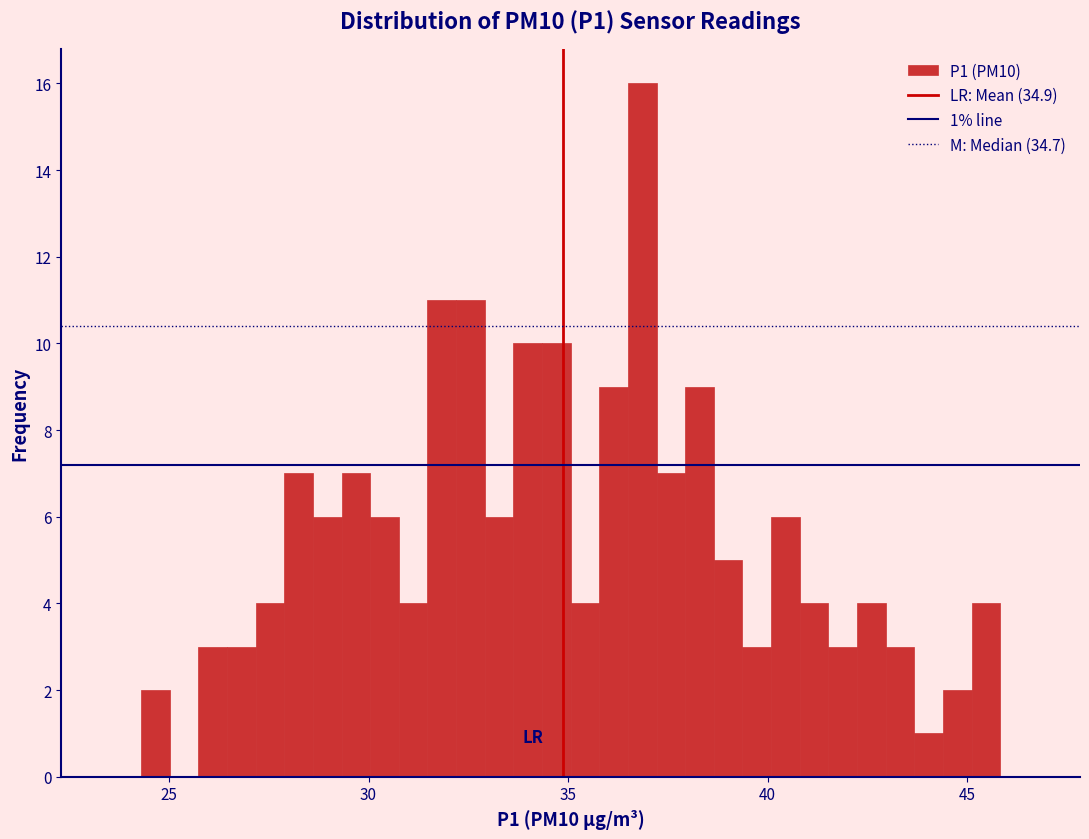

Read against the x-axis, roughly where is the centre of the tallest bar?

37.0